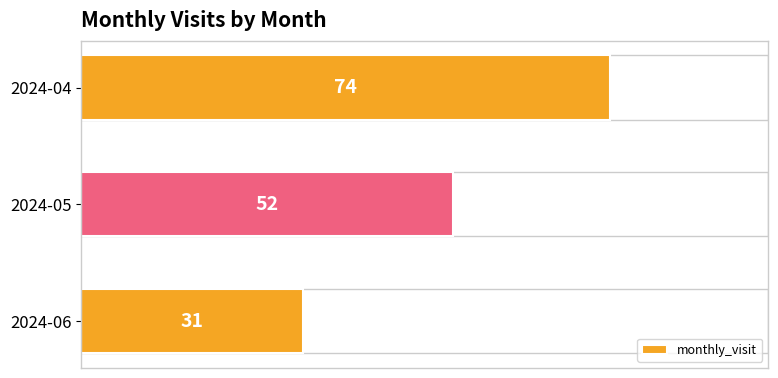

What is the change in value from 2024-05 to 2024-06?

-21